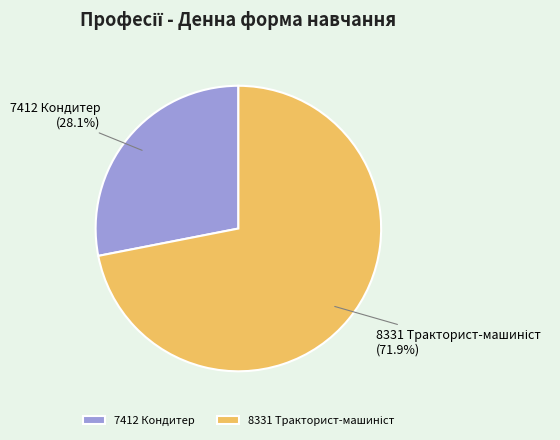

What percentage is the 7412 Кондитер slice, to the nearest percent?

28%